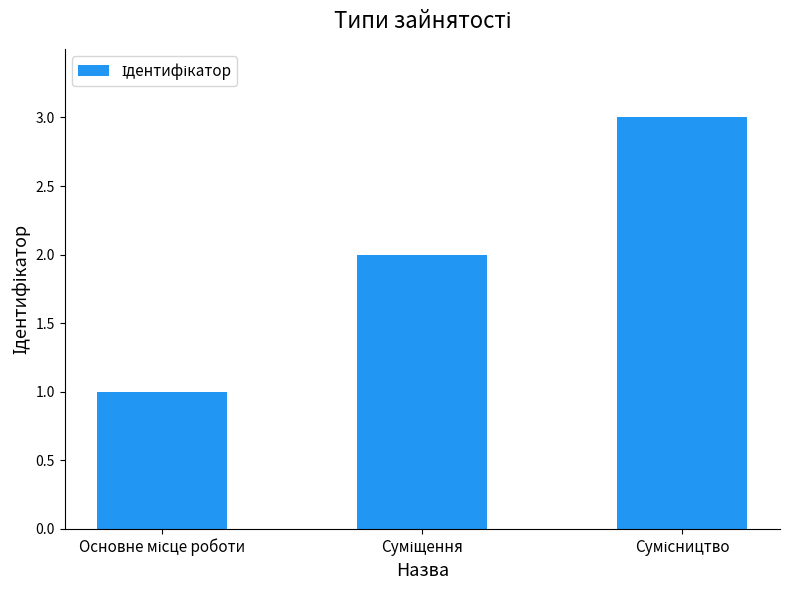

Reading right to left, extract all data points from this chart.

3	2	1